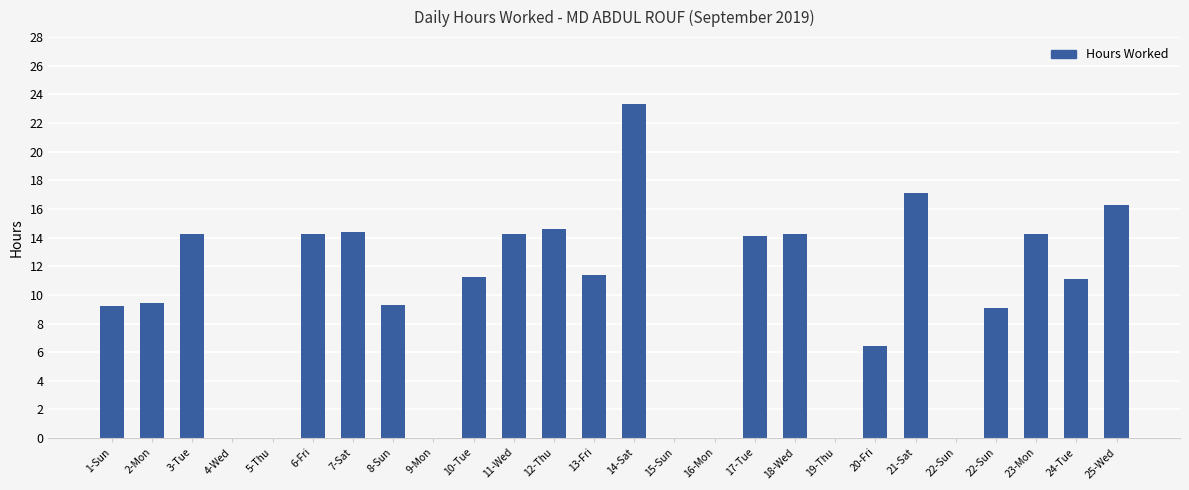

Rank the categories by value from lowest to highest.

4-Wed, 5-Thu, 9-Mon, 15-Sun, 16-Mon, 19-Thu, 22-Sun, 20-Fri, 22-Sun, 1-Sun, 8-Sun, 2-Mon, 24-Tue, 10-Tue, 13-Fri, 17-Tue, 18-Wed, 23-Mon, 3-Tue, 6-Fri, 11-Wed, 7-Sat, 12-Thu, 25-Wed, 21-Sat, 14-Sat